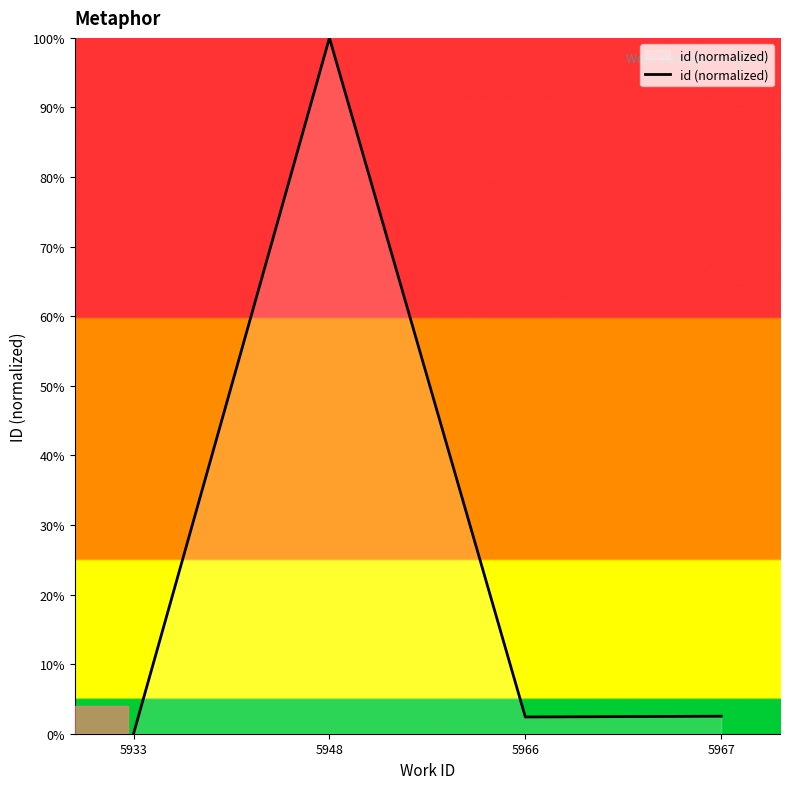

What is the average value?

26.2